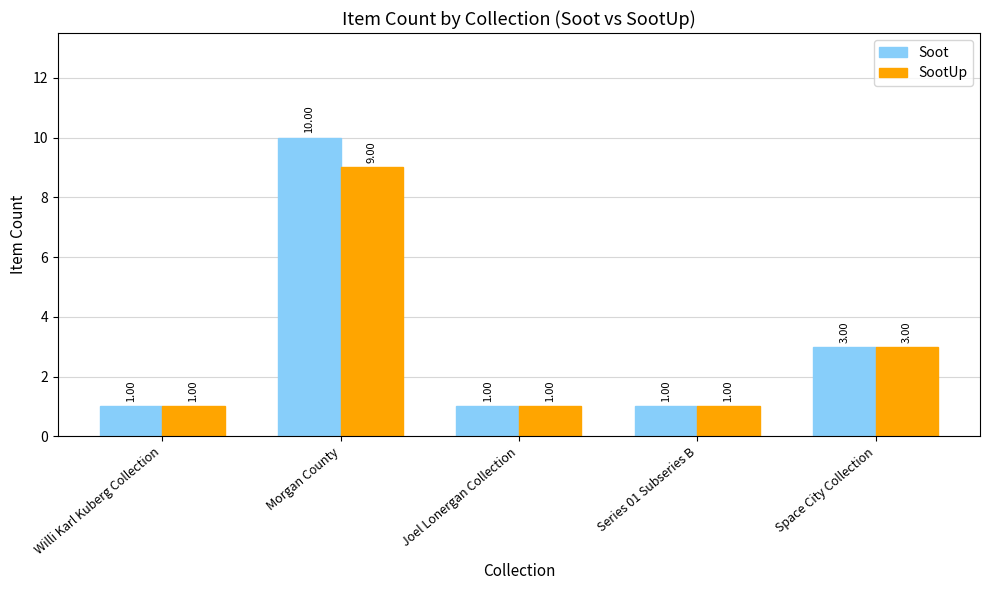

What position from the right is Space City Collection?

1